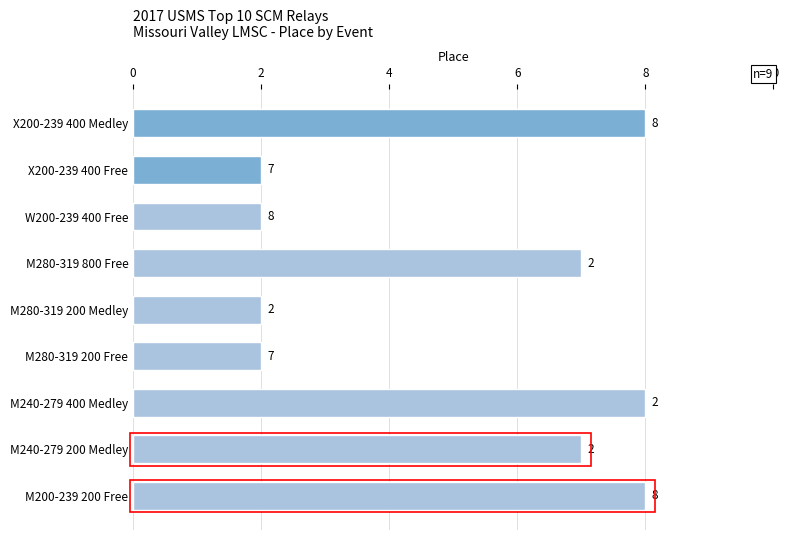

Between X200-239 400 Medley and M280-319 200 Medley, which is larger?

X200-239 400 Medley